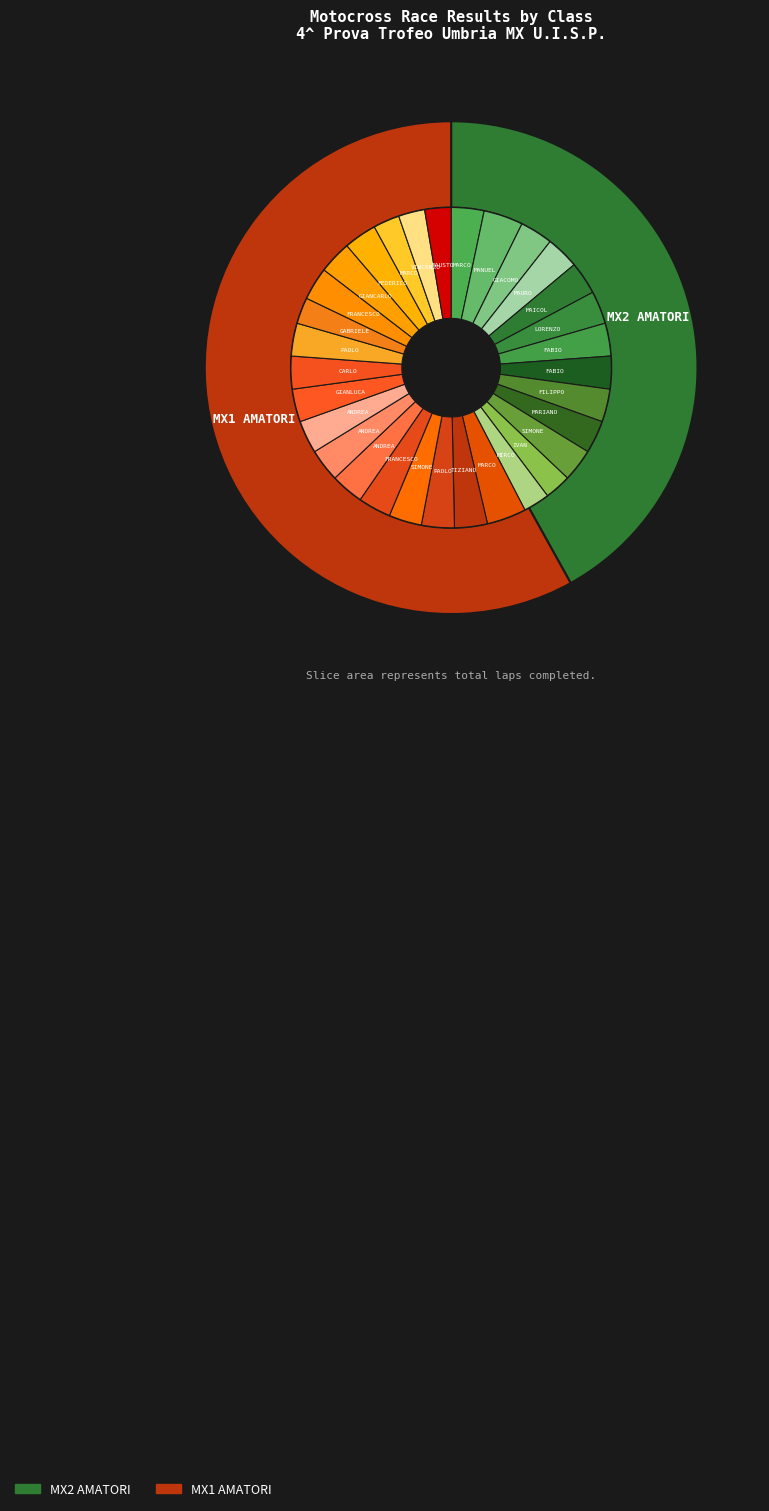

The MX2 AMATORI slice represents 51% of the pie. True or false?

False